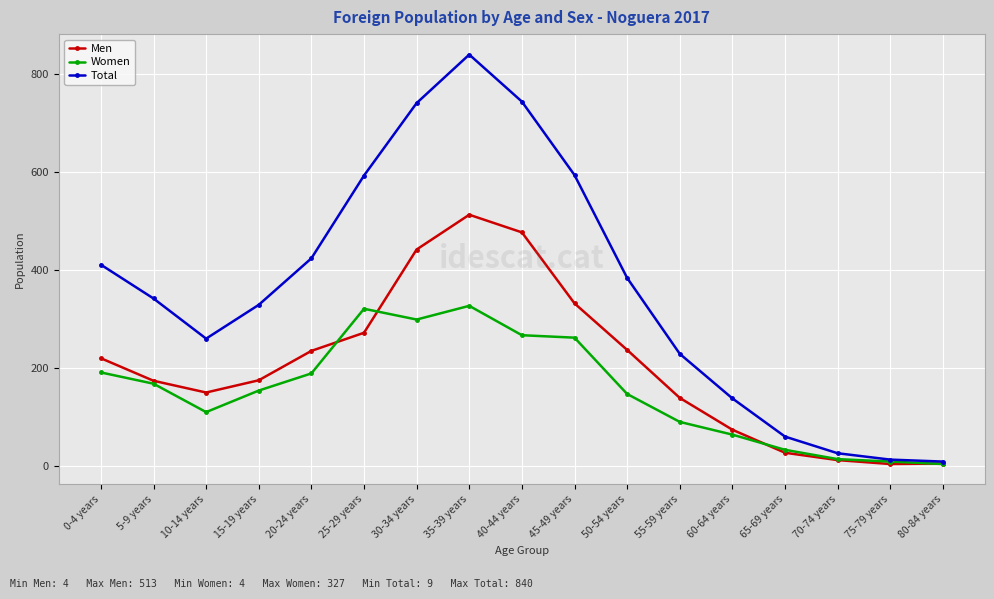

What position from the right is 80-84 years?

1